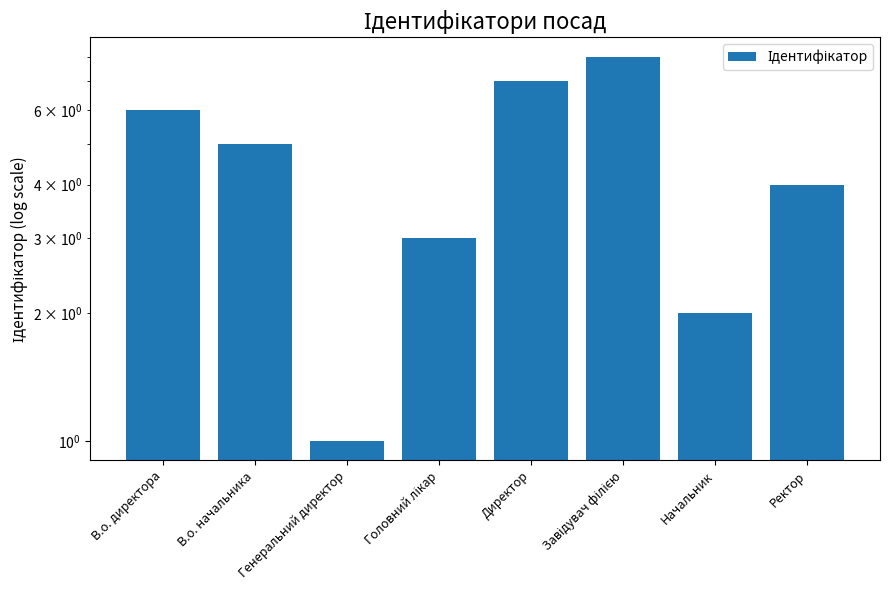

The chart shows a value of 3 at Начальник. True or false?

False